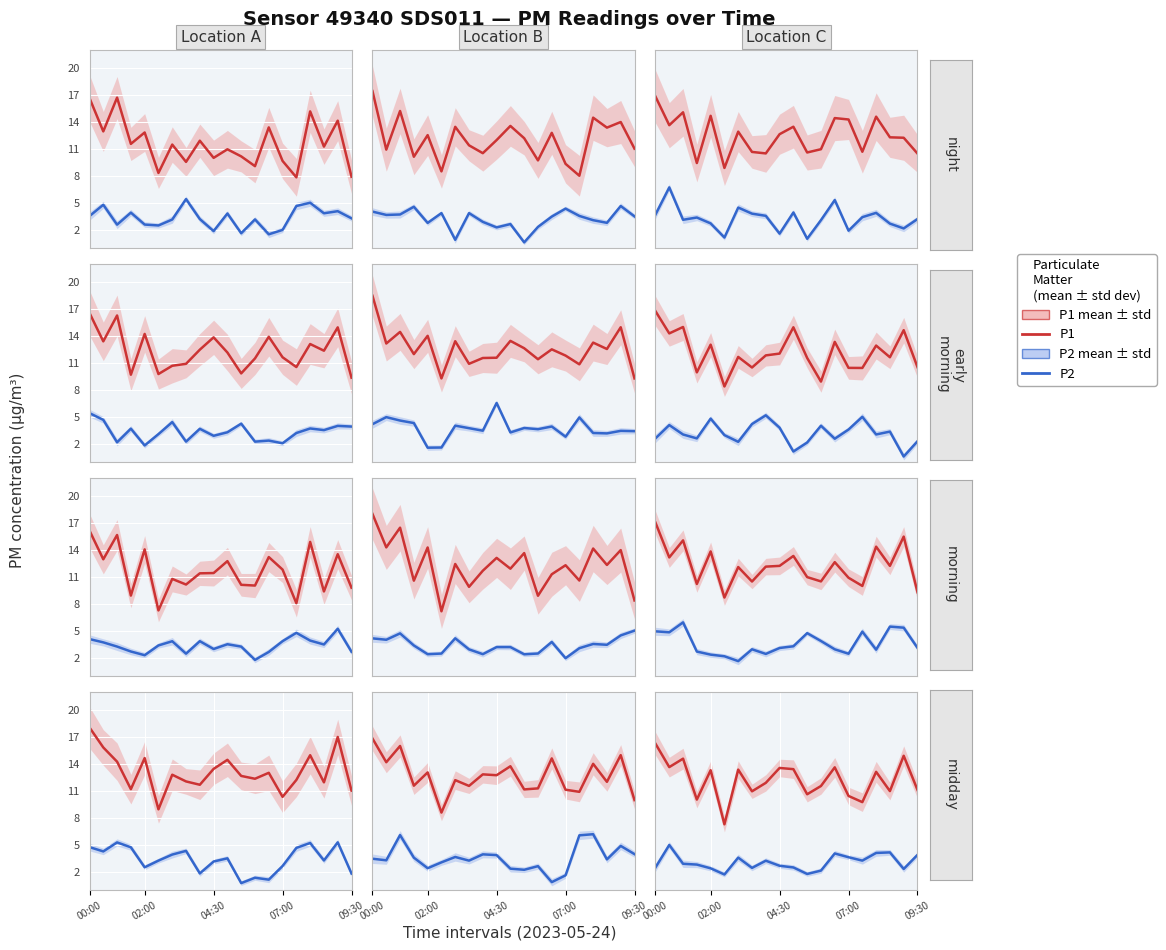

Which series has the largest range (max minus min)?

P1